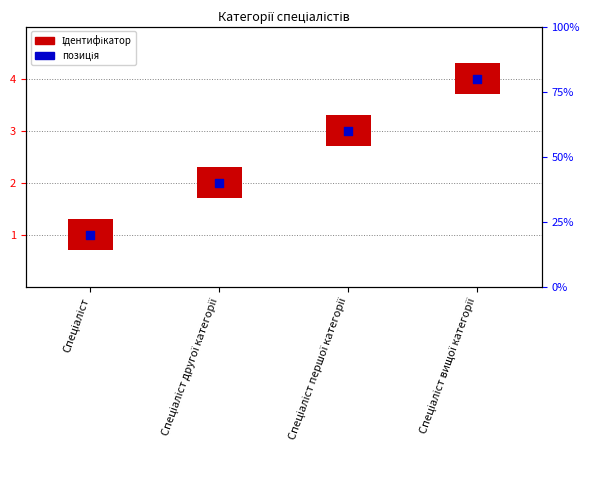

What is the change in value from Спеціаліст другої категорії to Спеціаліст вищої категорії?

+2